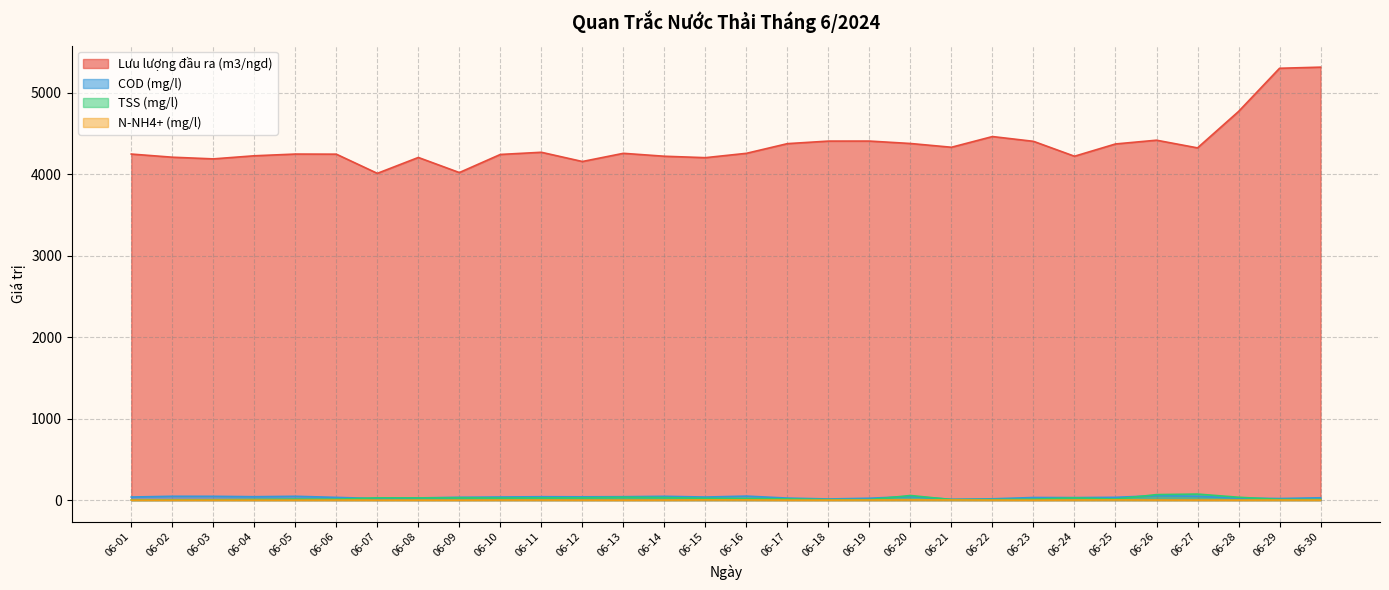

At how many categories does at least one series exceed 896?

30